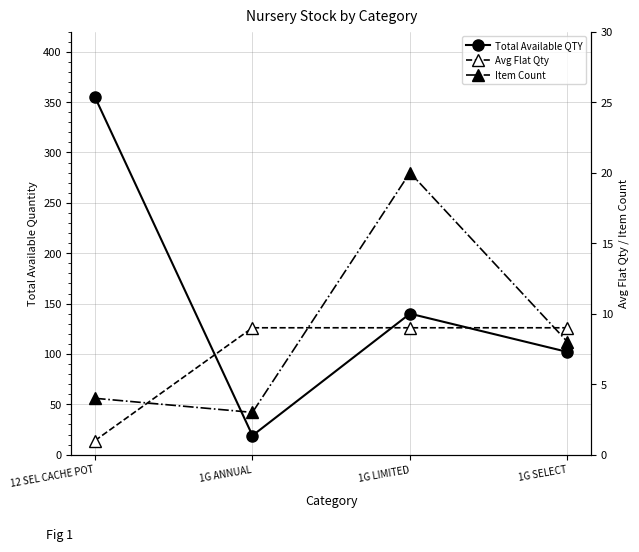

The Total Available QTY series shows 19 at 1G ANNUAL. True or false?

True